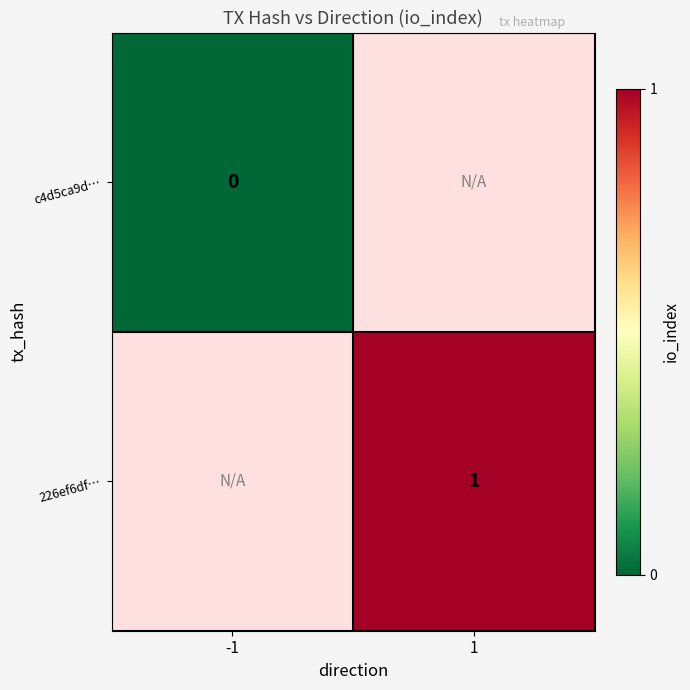

Is the value of c4d5ca9d… at -1 greater than the value of 226ef6df… at 1?

No